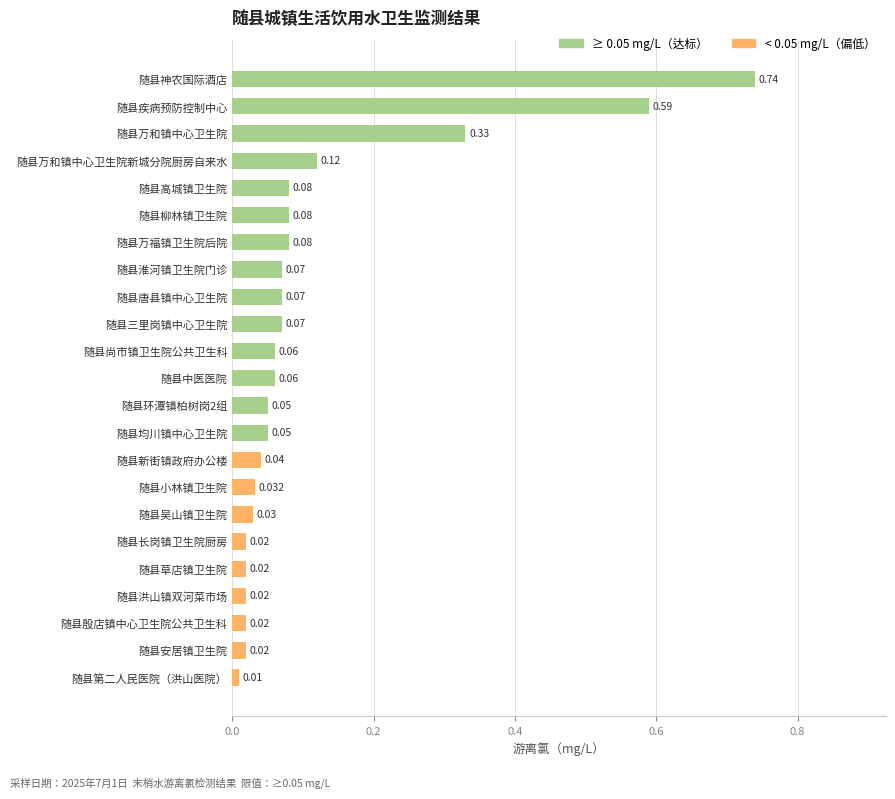

At which label is the value closest to 0?

随县第二人民医院（洪山医院）